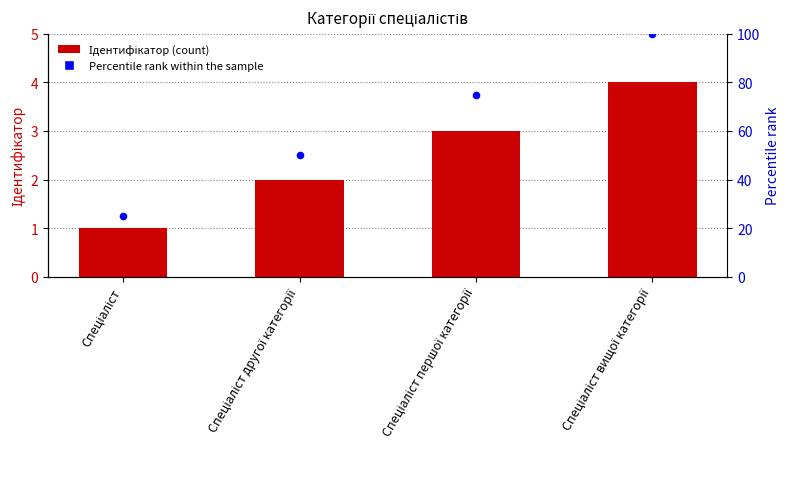

At which category is the sum across all series the highest?

Спеціаліст вищої категорії